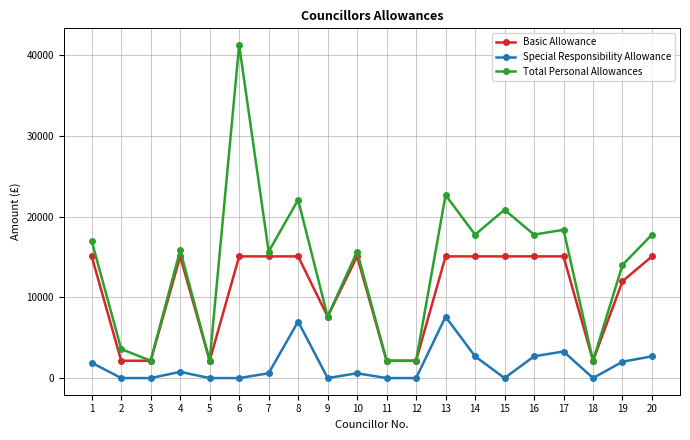

What value does the Special Responsibility Allowance series have at 7?

594.0